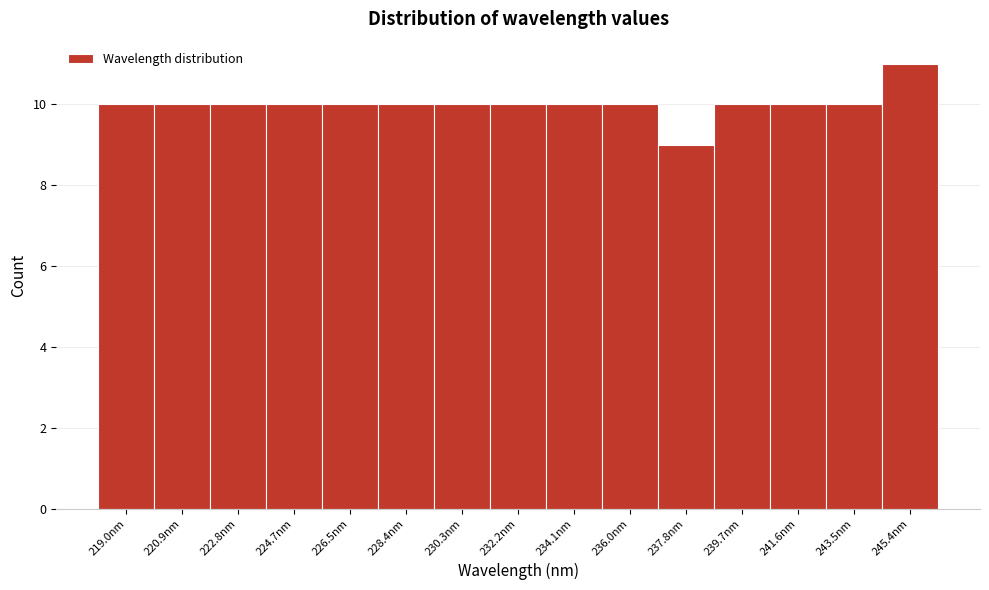

Reading left to right, list every bar in this chart as the range it spans on the x-axis followed by its height. Neither the bar edges nor the heights are printed on the chart, so give them approximately, as read against the axes.

218.0 to 220.0: 10
220.0 to 221.8: 10
221.8 to 223.8: 10
223.8 to 225.6: 10
225.6 to 227.4: 10
227.4 to 229.4: 10
229.4 to 231.2: 10
231.2 to 233.2: 10
233.2 to 235.0: 10
235.0 to 237.0: 10
237.0 to 238.8: 9
238.8 to 240.6: 10
240.6 to 242.6: 10
242.6 to 244.4: 10
244.4 to 246.4: 11